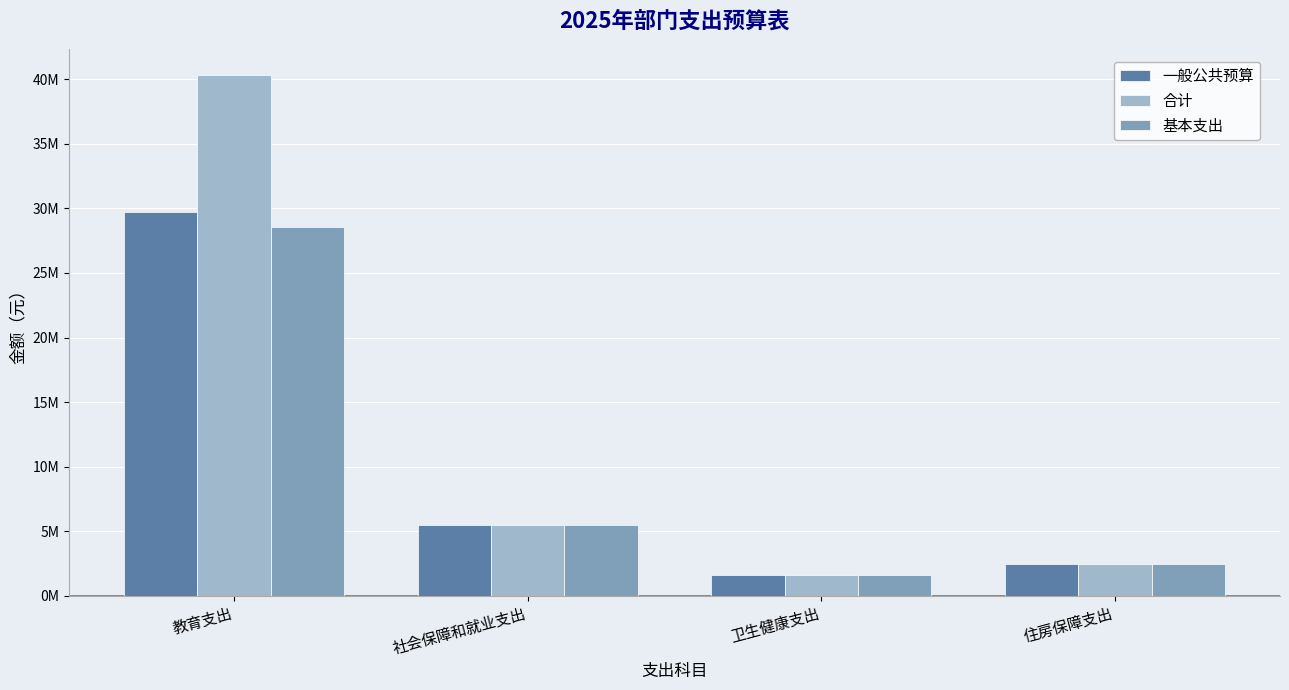

Reading left to right, list all the values displayed in this chart.

一般公共预算: 教育支出=29707203.5	社会保障和就业支出=5491055.1	卫生健康支出=1602529.3	住房保障支出=2491609.9
合计: 教育支出=40339051.7	社会保障和就业支出=5491055.1	卫生健康支出=1602529.3	住房保障支出=2491609.9
基本支出: 教育支出=28545372.1	社会保障和就业支出=5491055.1	卫生健康支出=1602529.3	住房保障支出=2491609.9